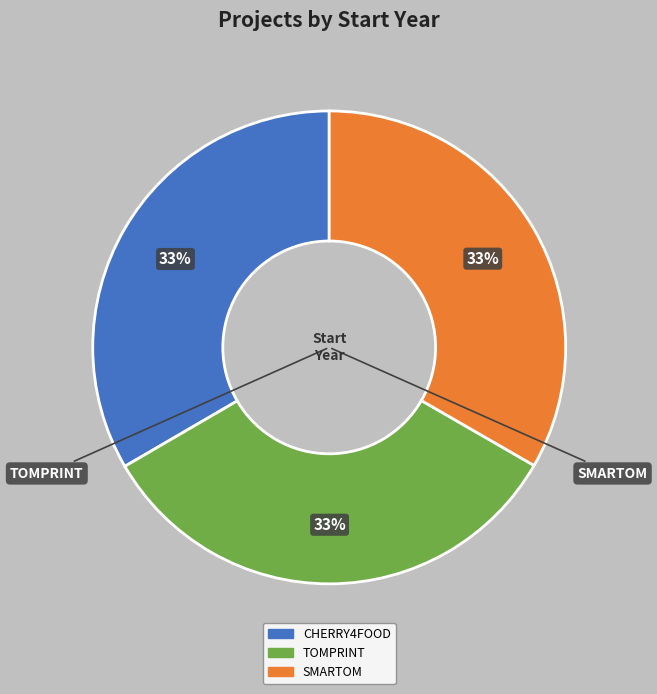

Combined, do SMARTOM and TOMPRINT account for over 50%?

Yes